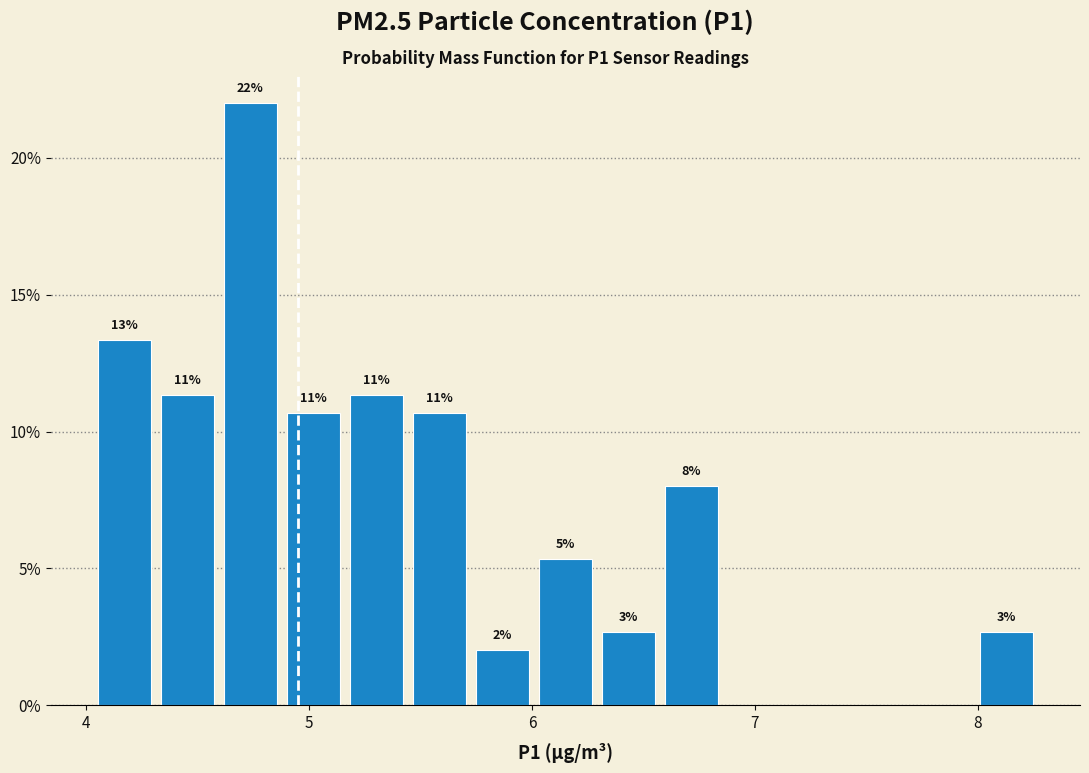

Around what value on the x-axis is the tallest bar? Give the approximate position of its centre, as read against the axis.

4.7